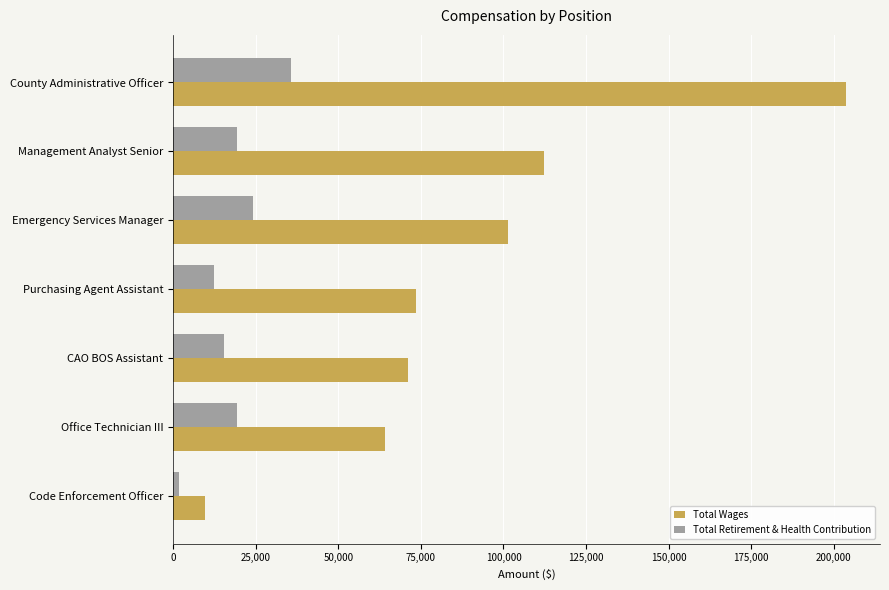

At which label does Total Wages reach its minimum?

Code Enforcement Officer